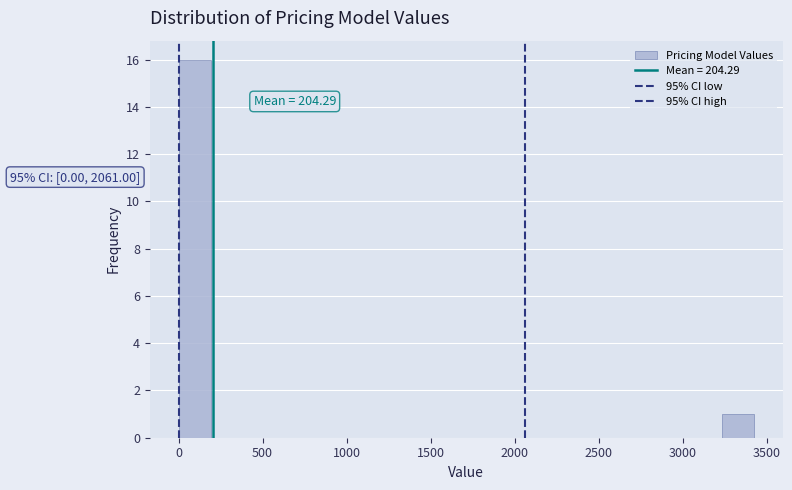

Read against the x-axis, roughly where is the centre of the tallest bar?

100